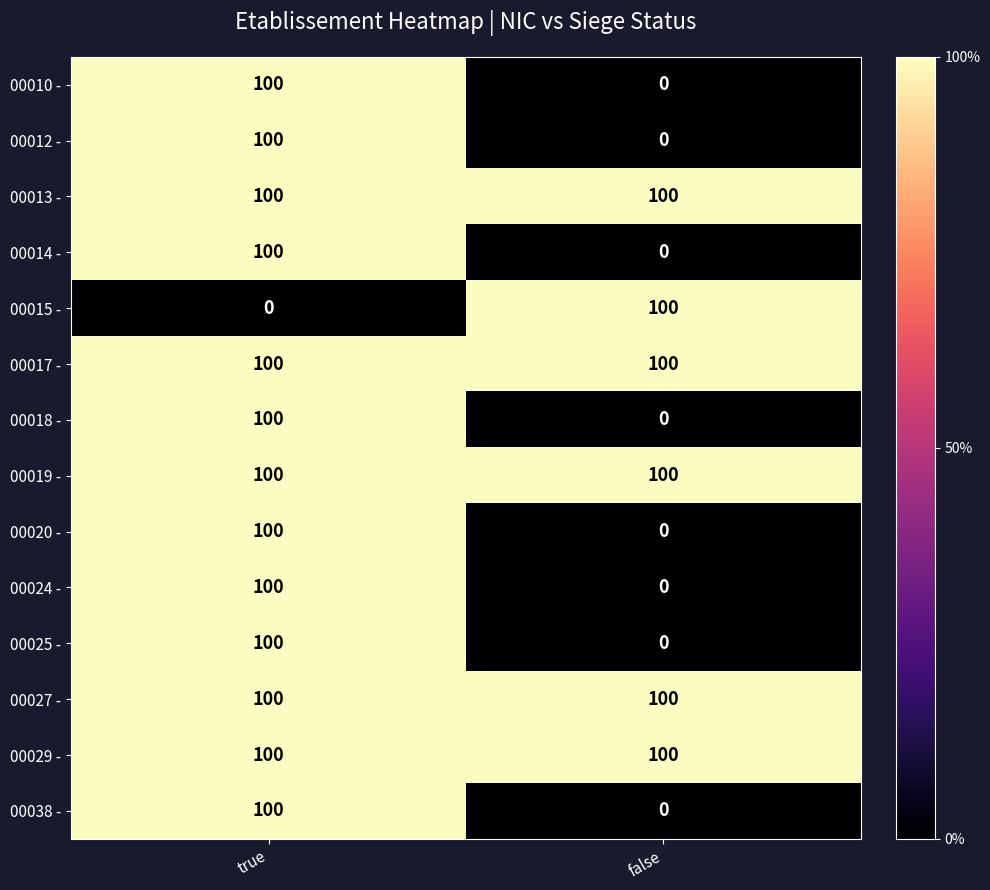

What is the spread (max minus min) of values at false?

100